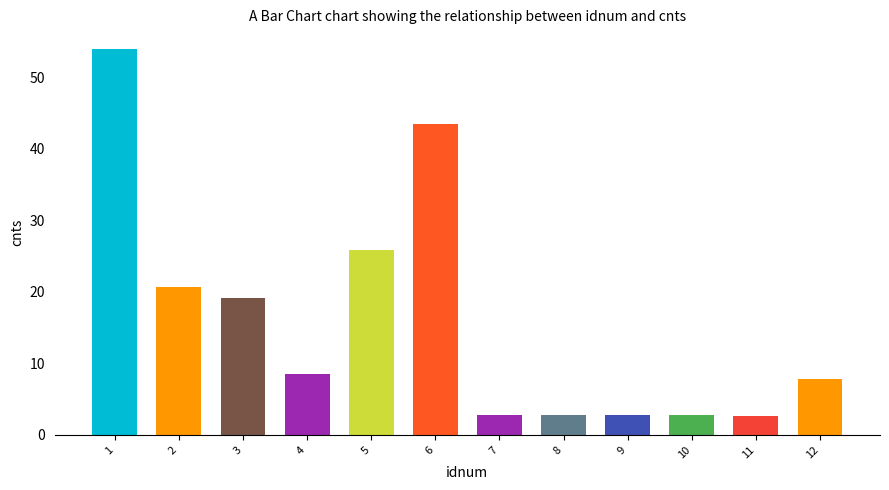

Is it true that the value at 12 is 7.8?

True